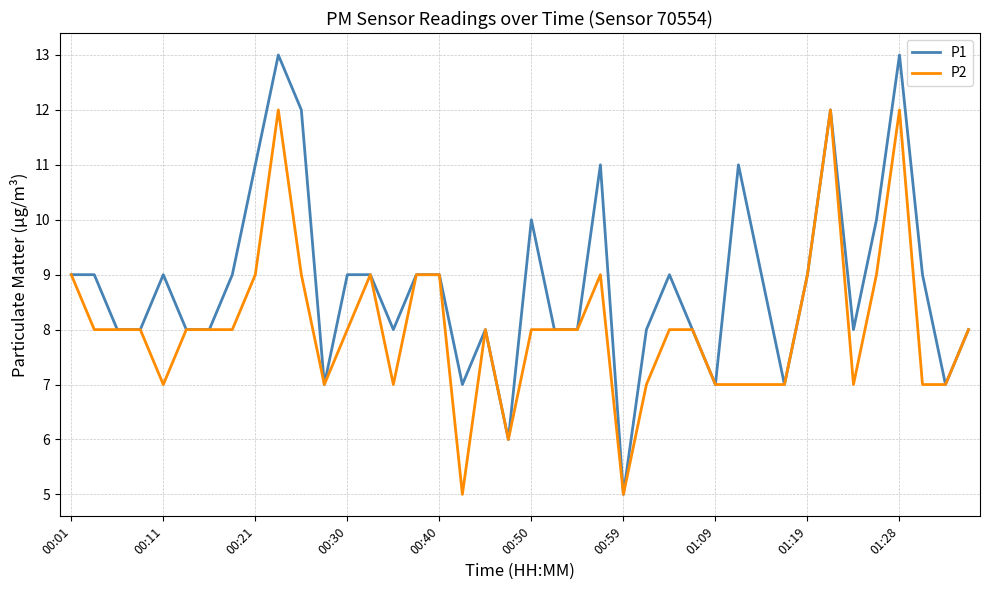

Reading right to left, extract all data points from this chart.

P1: 8	7	9	13	10	8	12	9	7	9	11	7	8	9	8	5	11	8	8	10	6	8	7	9	9	8	9	9	7	12	13	11	9	8	8	9	8	8	9	9
P2: 8	7	7	12	9	7	12	9	7	7	7	7	8	8	7	5	9	8	8	8	6	8	5	9	9	7	9	8	7	9	12	9	8	8	8	7	8	8	8	9